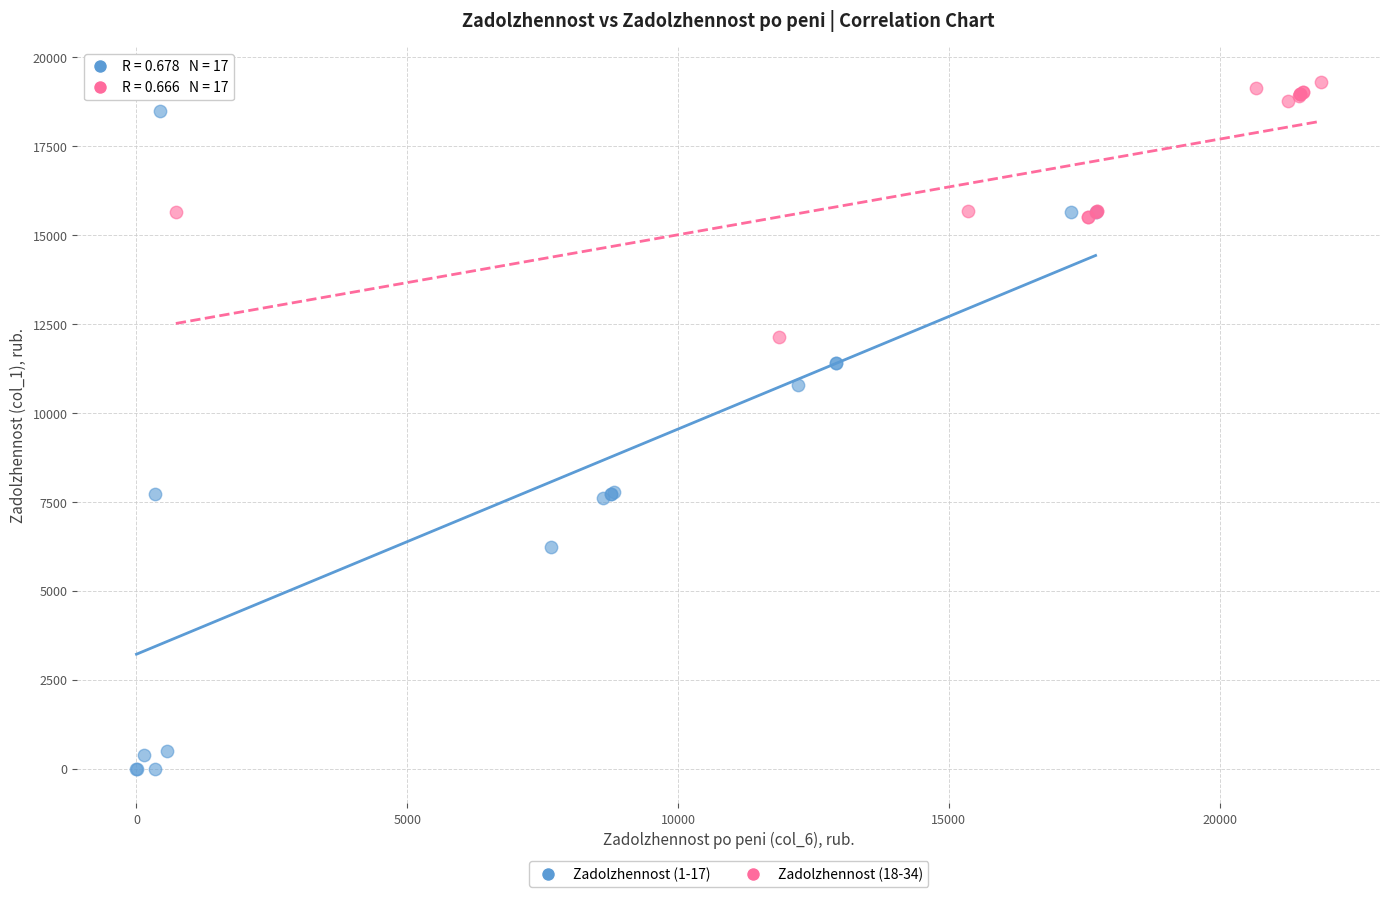

Which series reaches the minimum Y coordinate?

Zadolzhennost (1-17)